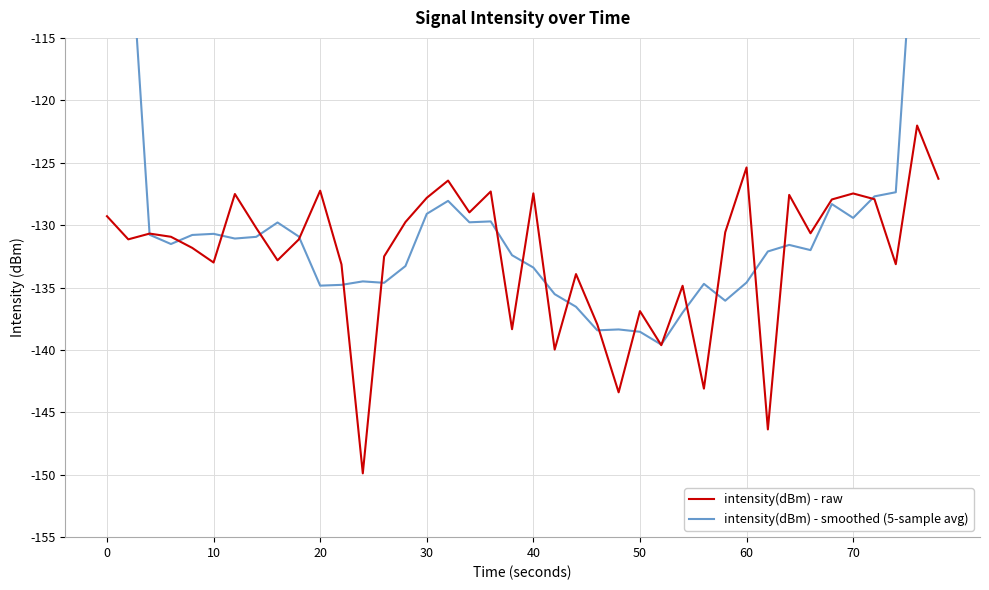

Is it true that intensity(dBm) - raw equals -125.4 at 60?

True